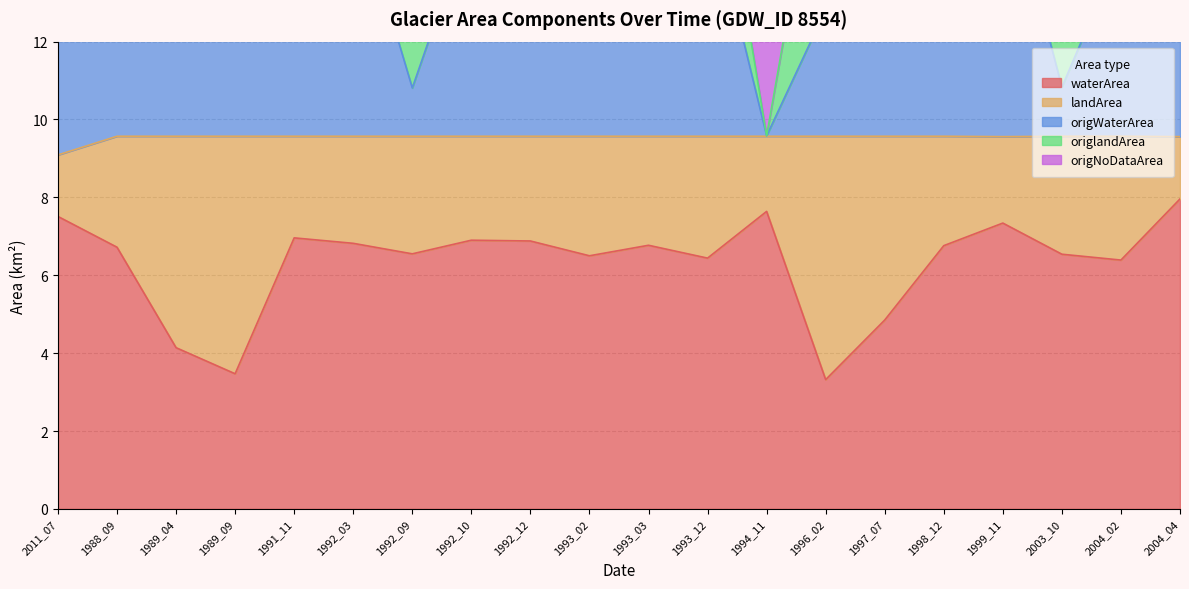

What is the label of the 8th point from the left?

1992_10